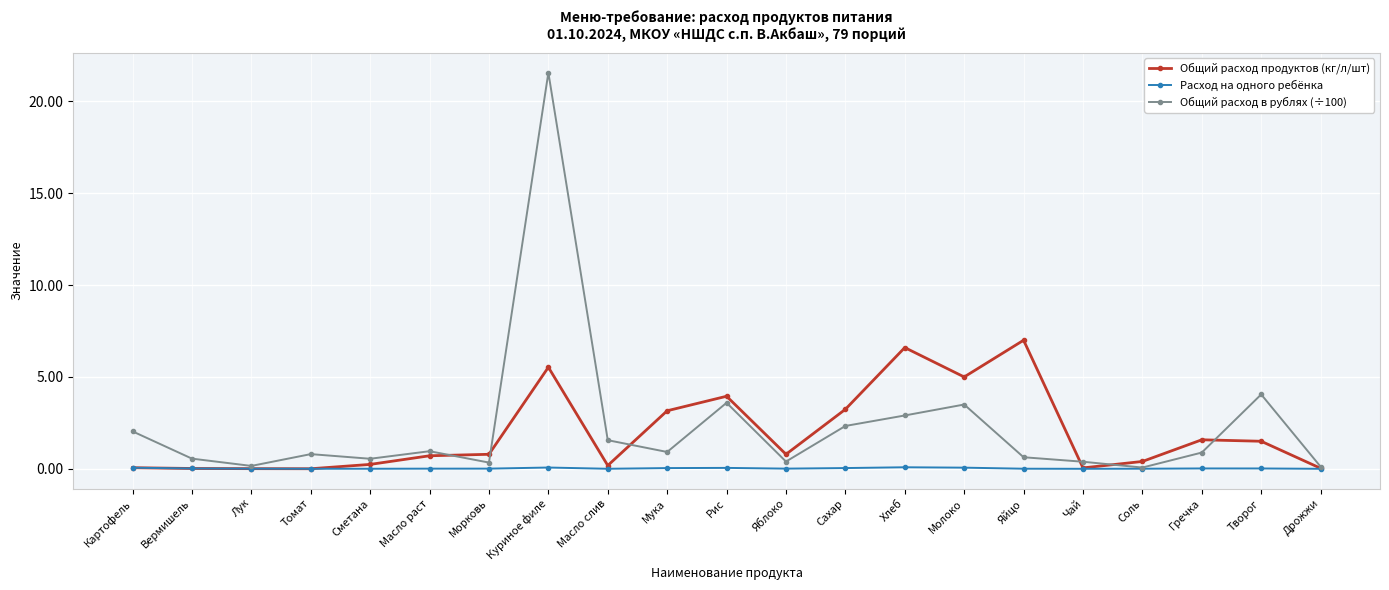

What is the sum of all Общий расход в рублях (÷100) values?

48.3